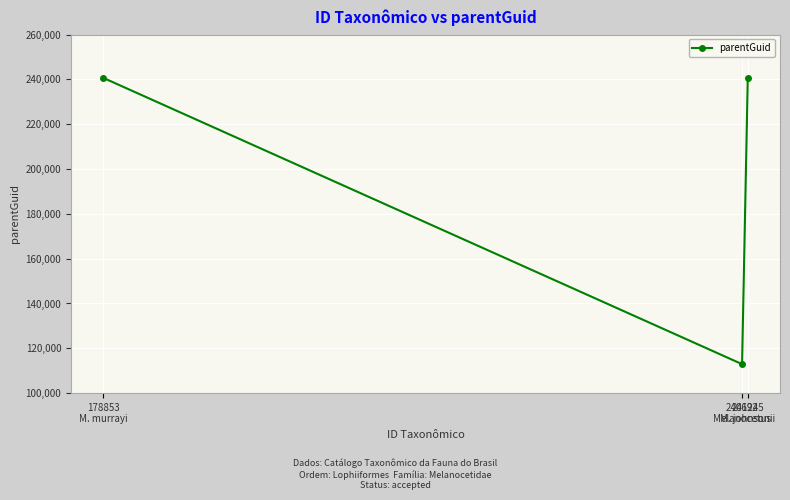

Is this an area chart (filled region under the line)?

No